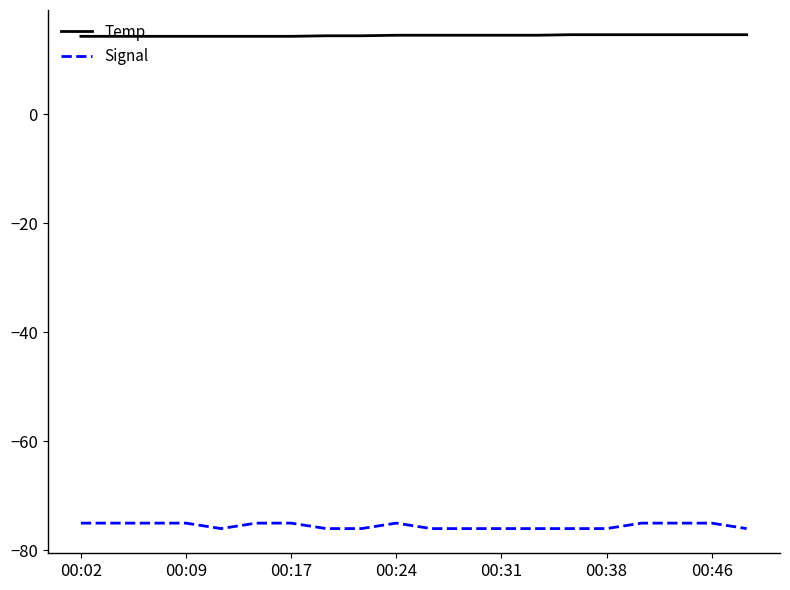

True or false: Signal and Temp intersect in this chart.

False